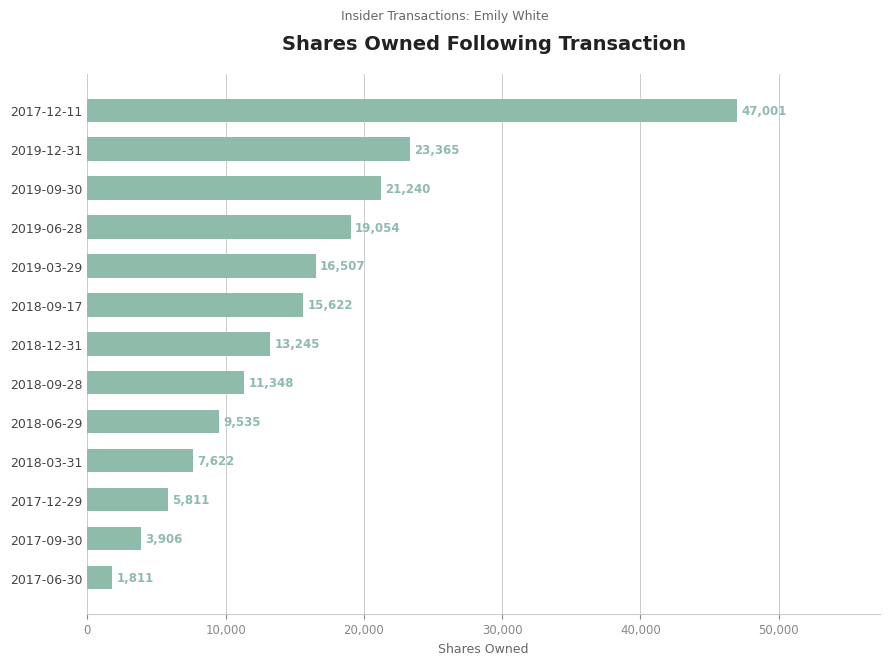

How many data points does each series have?

13